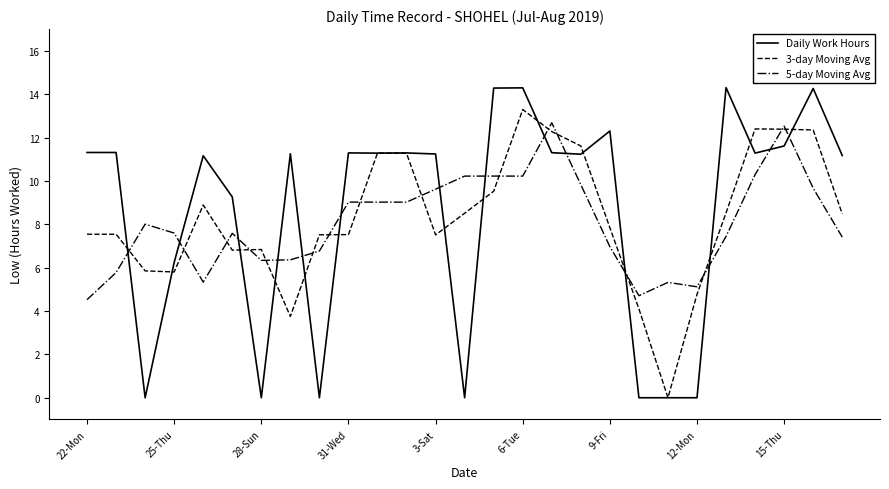

List the series in order of their overall mean, highest first.

Daily Work Hours, 3-day Moving Avg, 5-day Moving Avg